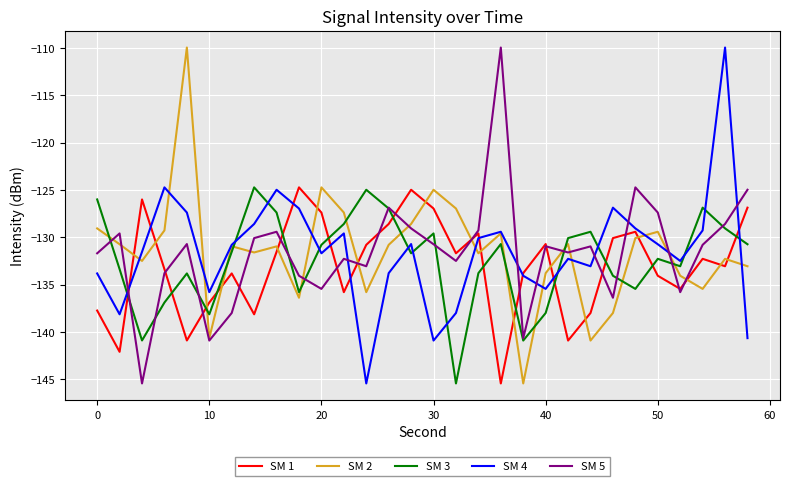

What is the greatest value displayed?

-109.9